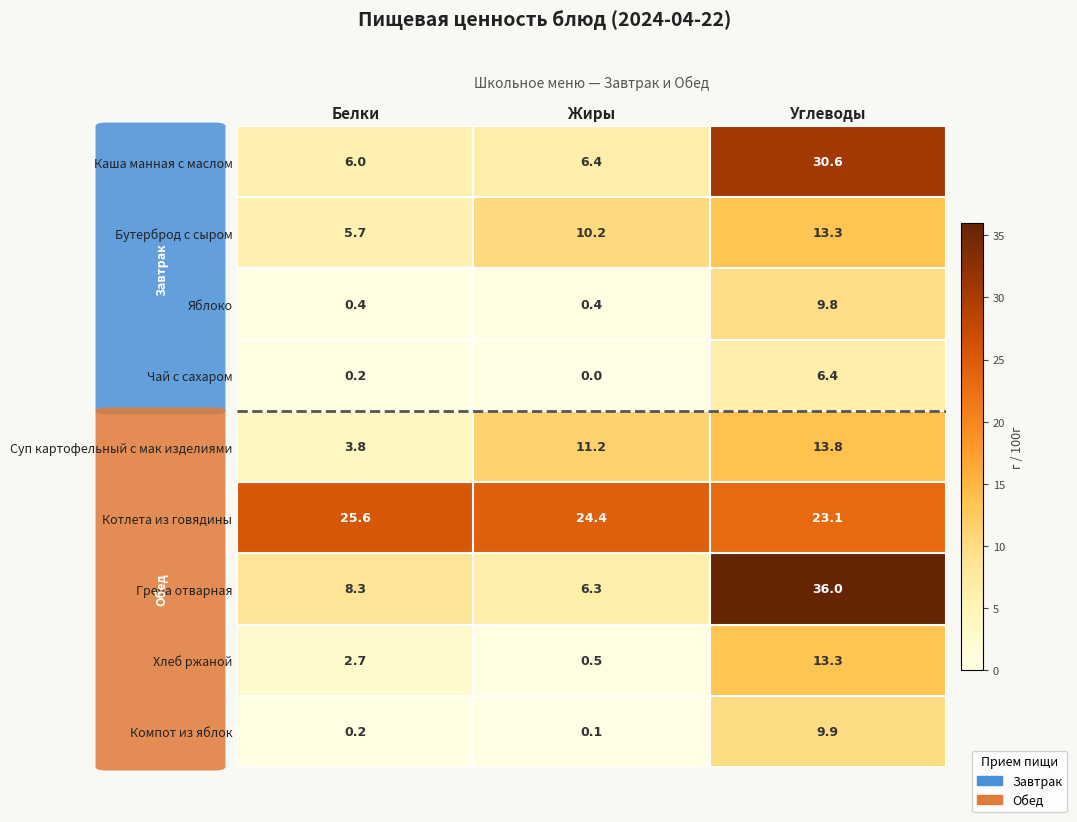

At which label does Котлета из говядины reach its peak?

Белки